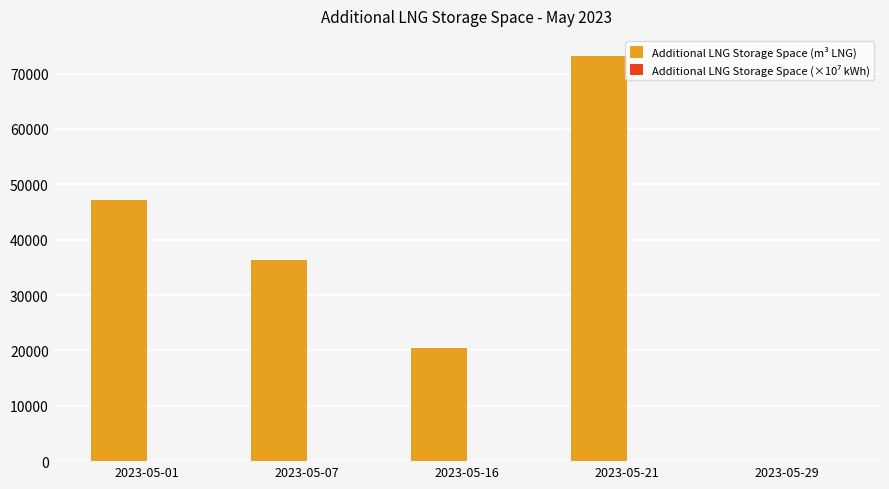

What is the difference between the Additional LNG Storage Space (m³ LNG) values at 2023-05-07 and 2023-05-16?

15957.0